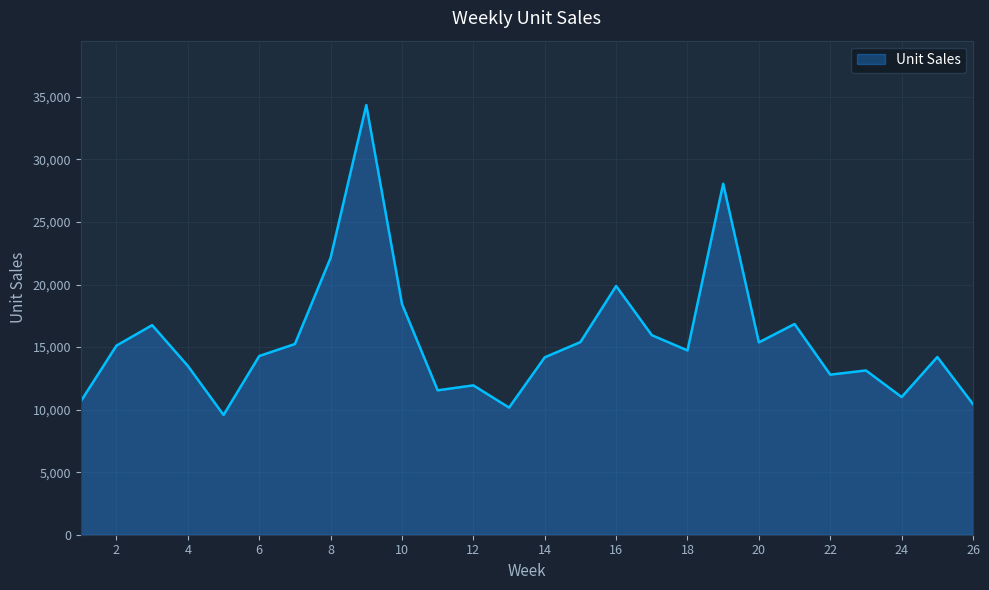

What is the maximum value shown in the chart?

34342